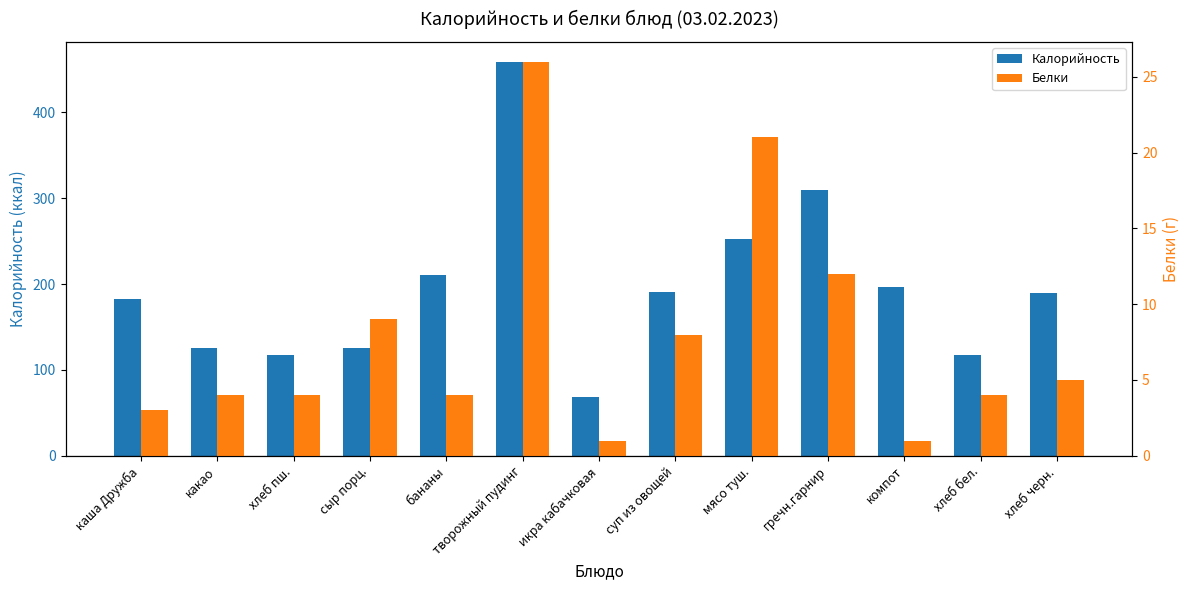

Rank the categories by Калорийность value from highest to lowest.

творожный пудинг, гречн.гарнир, мясо туш., бананы, компот, суп из овощей, хлеб черн., каша Дружба, сыр порц., какао, хлеб пш., хлеб бел., икра кабачковая